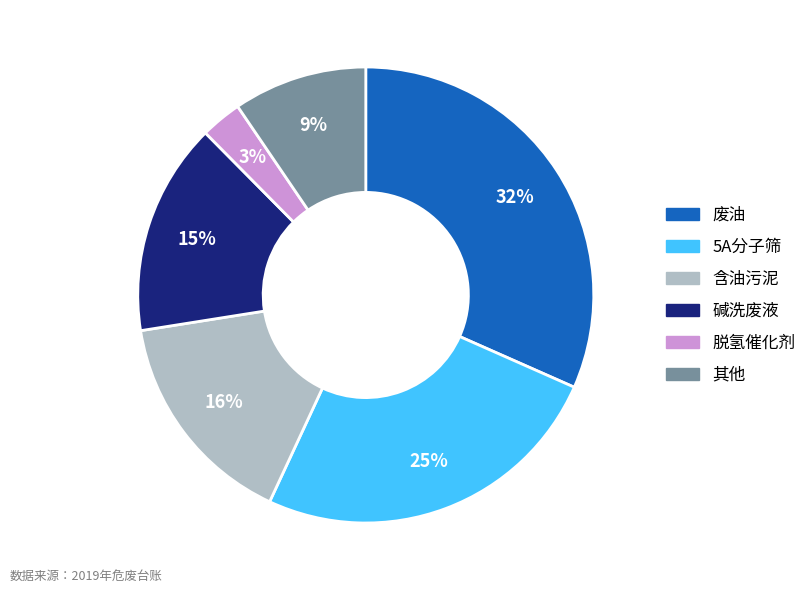

How many segments does this pie chart have?

6